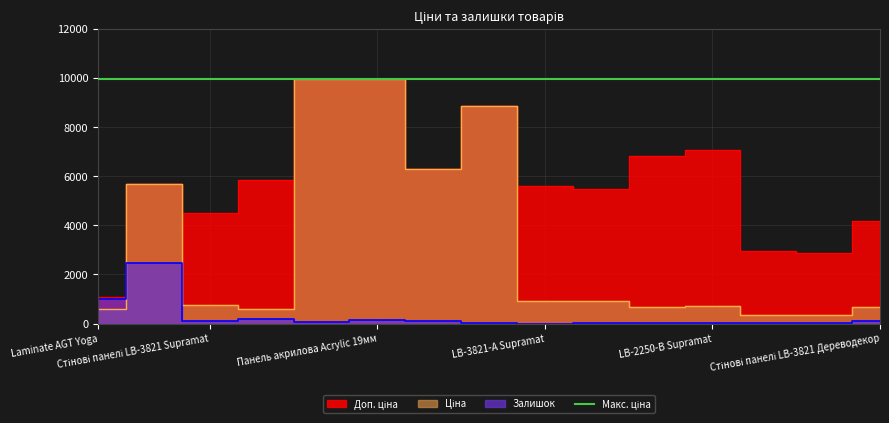

Which series has the widest spread of values?

Ціна